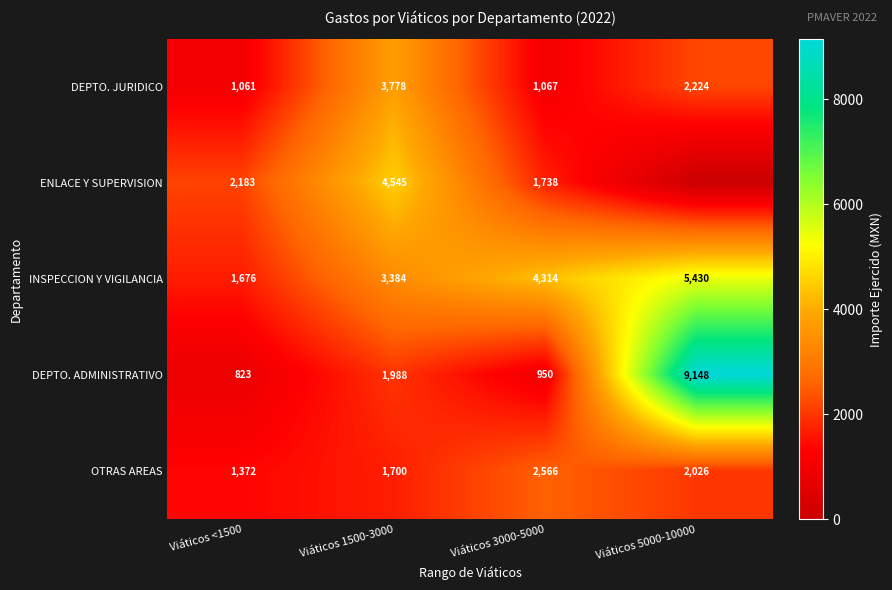

What is the spread (max minus min) of values at Viáticos 1500-3000?

2845